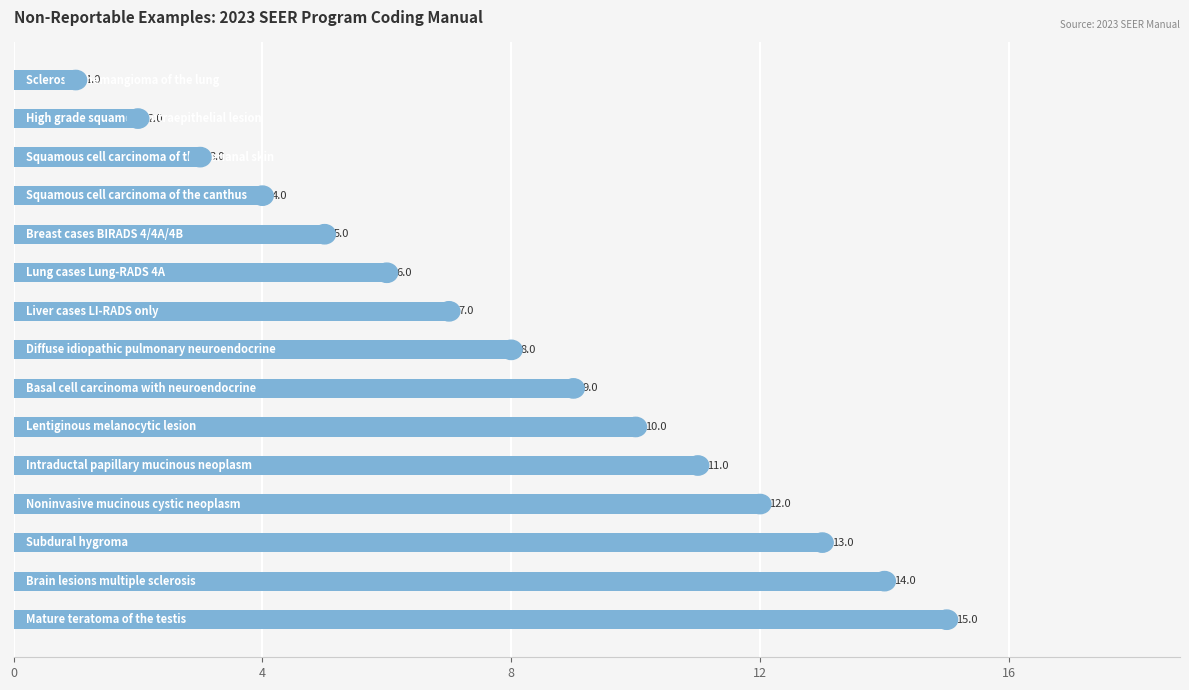

What is the maximum value shown in the chart?

15